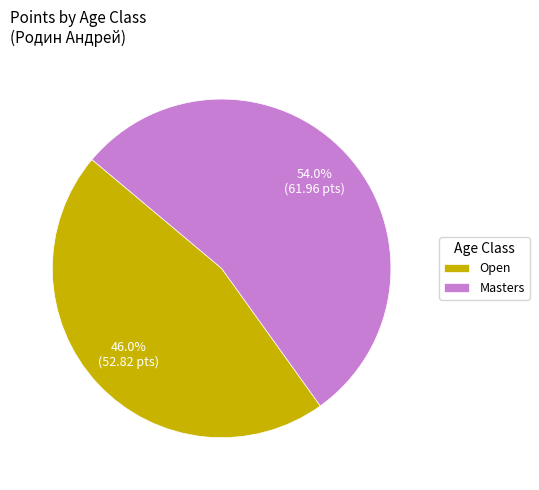

Which slice is the smallest?

Open